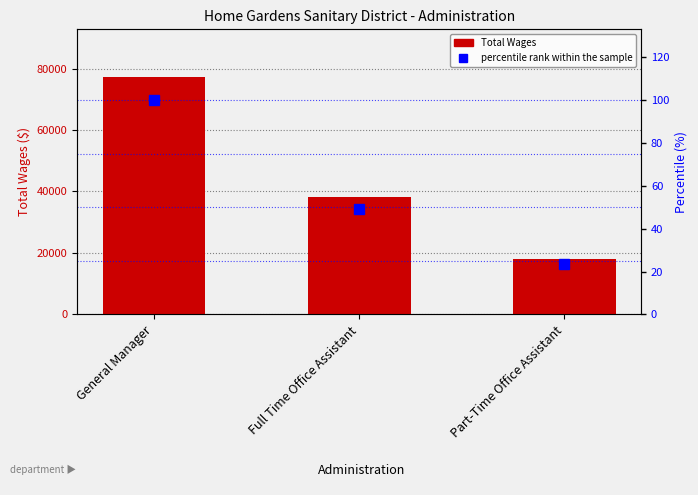

What is the maximum value shown in the chart?

77295.0